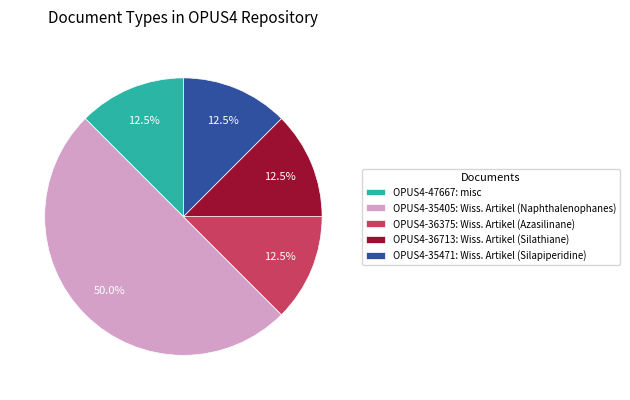

Which slice is the largest?

OPUS4-35405: Wiss. Artikel (Naphthalenophanes)